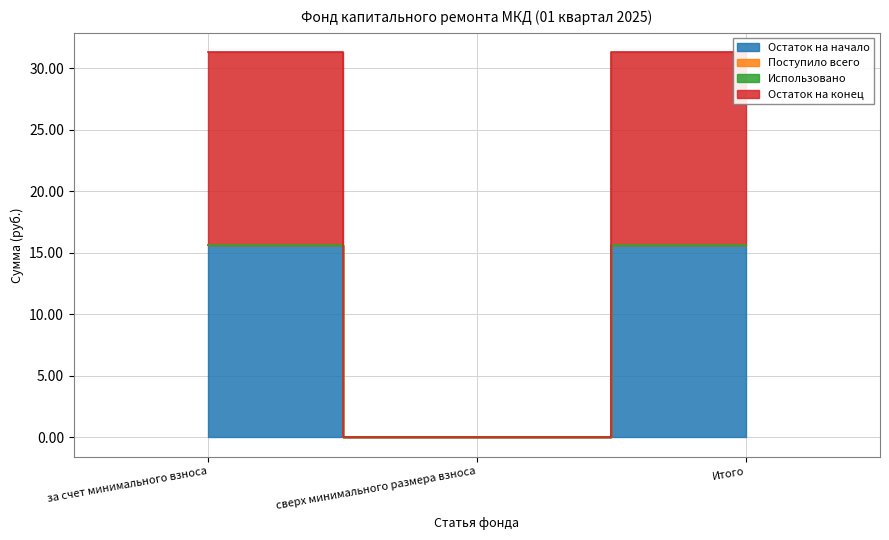

How many values in Остаток на начало are above zero?

2